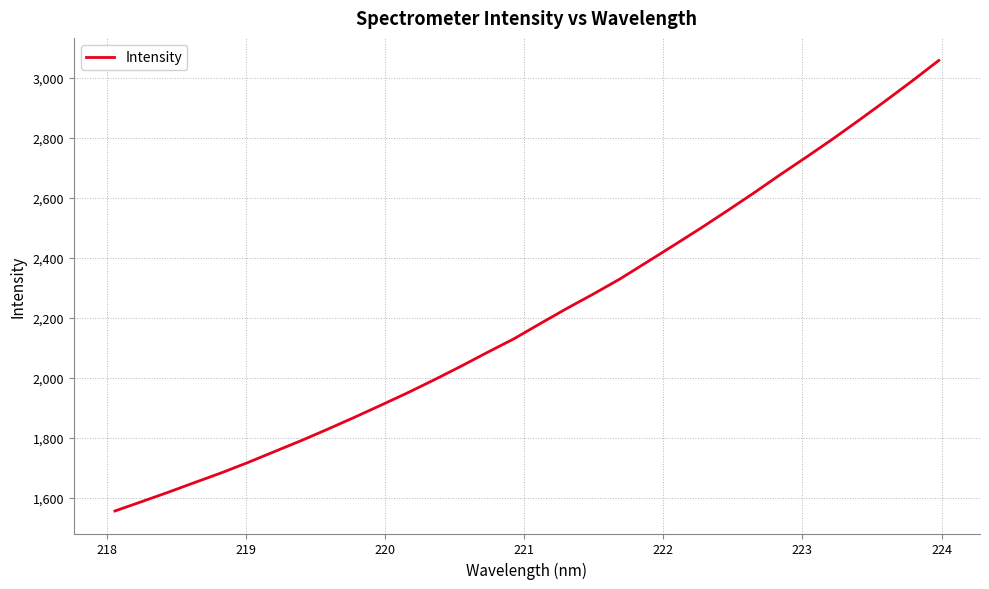

How many categories are shown in the chart?

32